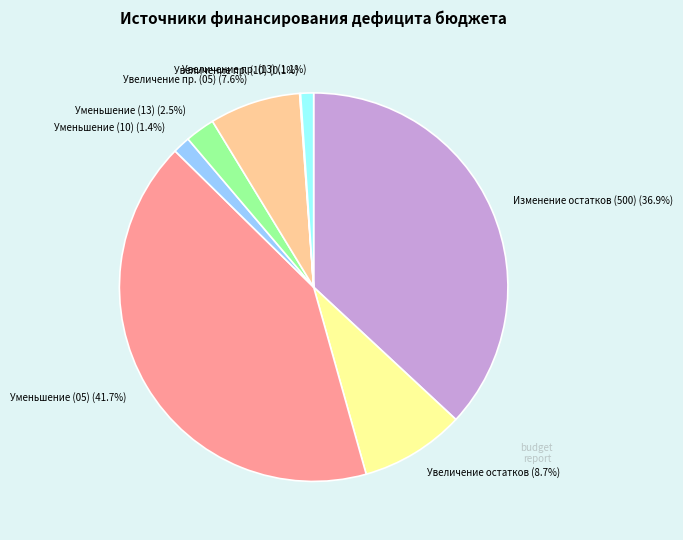

What is the largest slice in the pie chart?

Уменьшение (05) (41.7%)